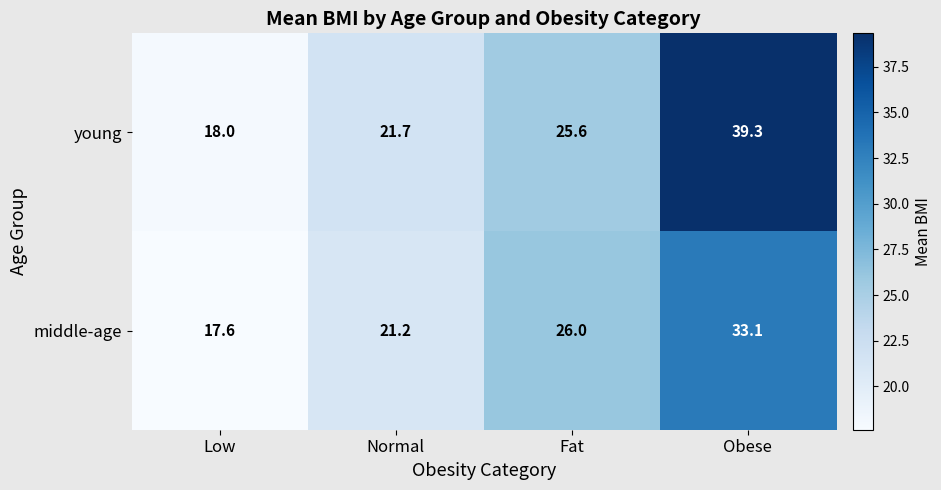

Reading left to right, extract all data points from this chart.

young: 18.0	21.7	25.6	39.3
middle-age: 17.6	21.2	26.0	33.1